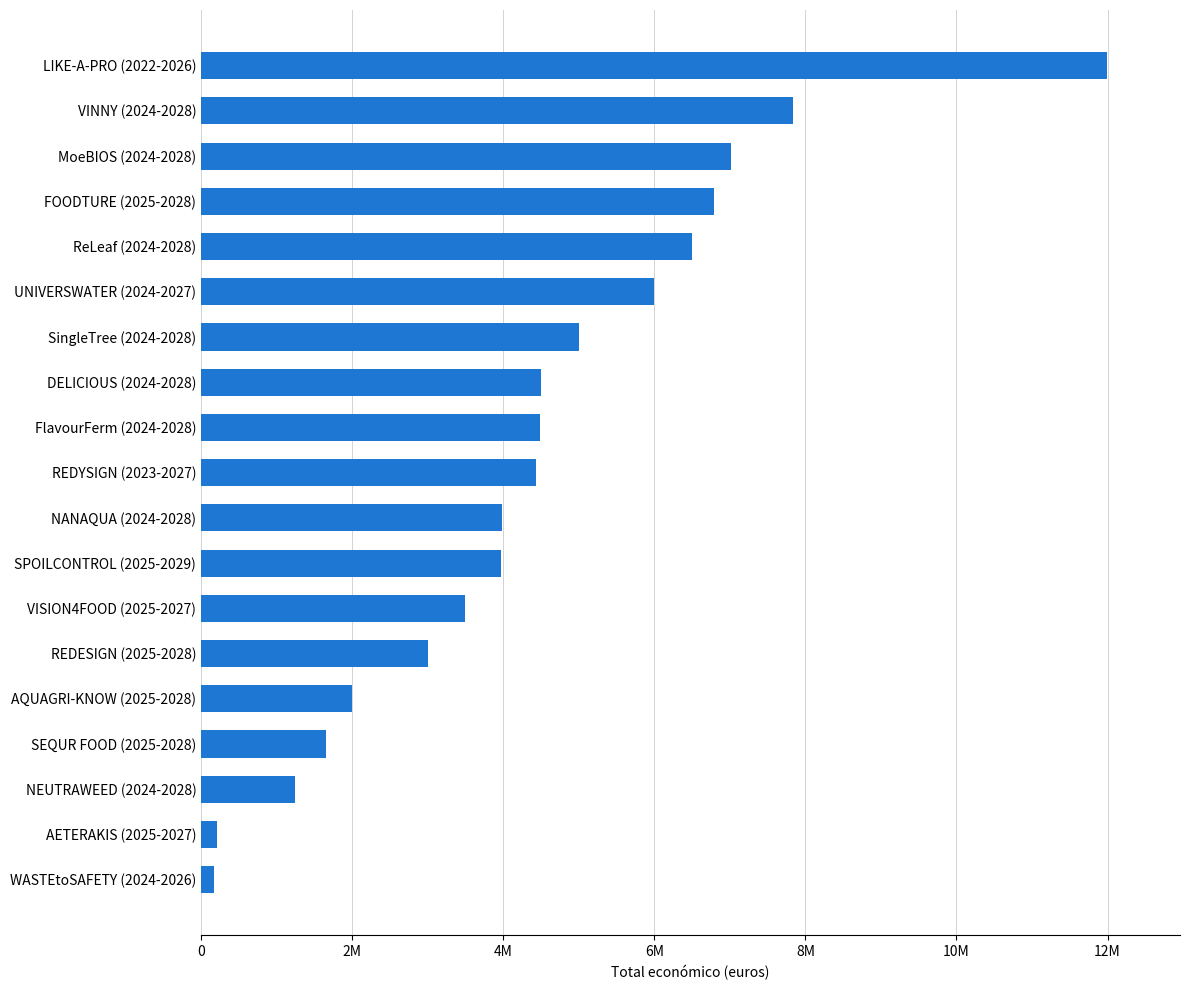

Does the chart contain any negative values?

No